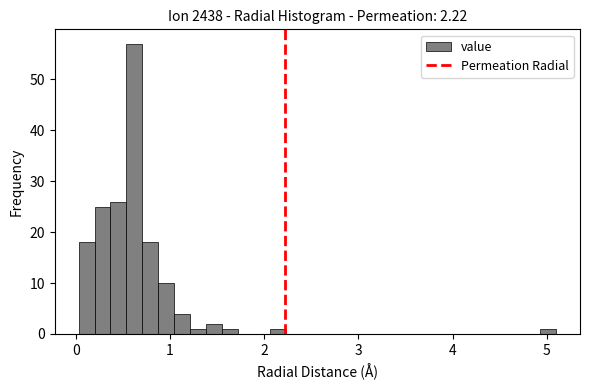

Around what value on the x-axis is the tallest bar? Give the approximate position of its centre, as read against the axis.

0.6